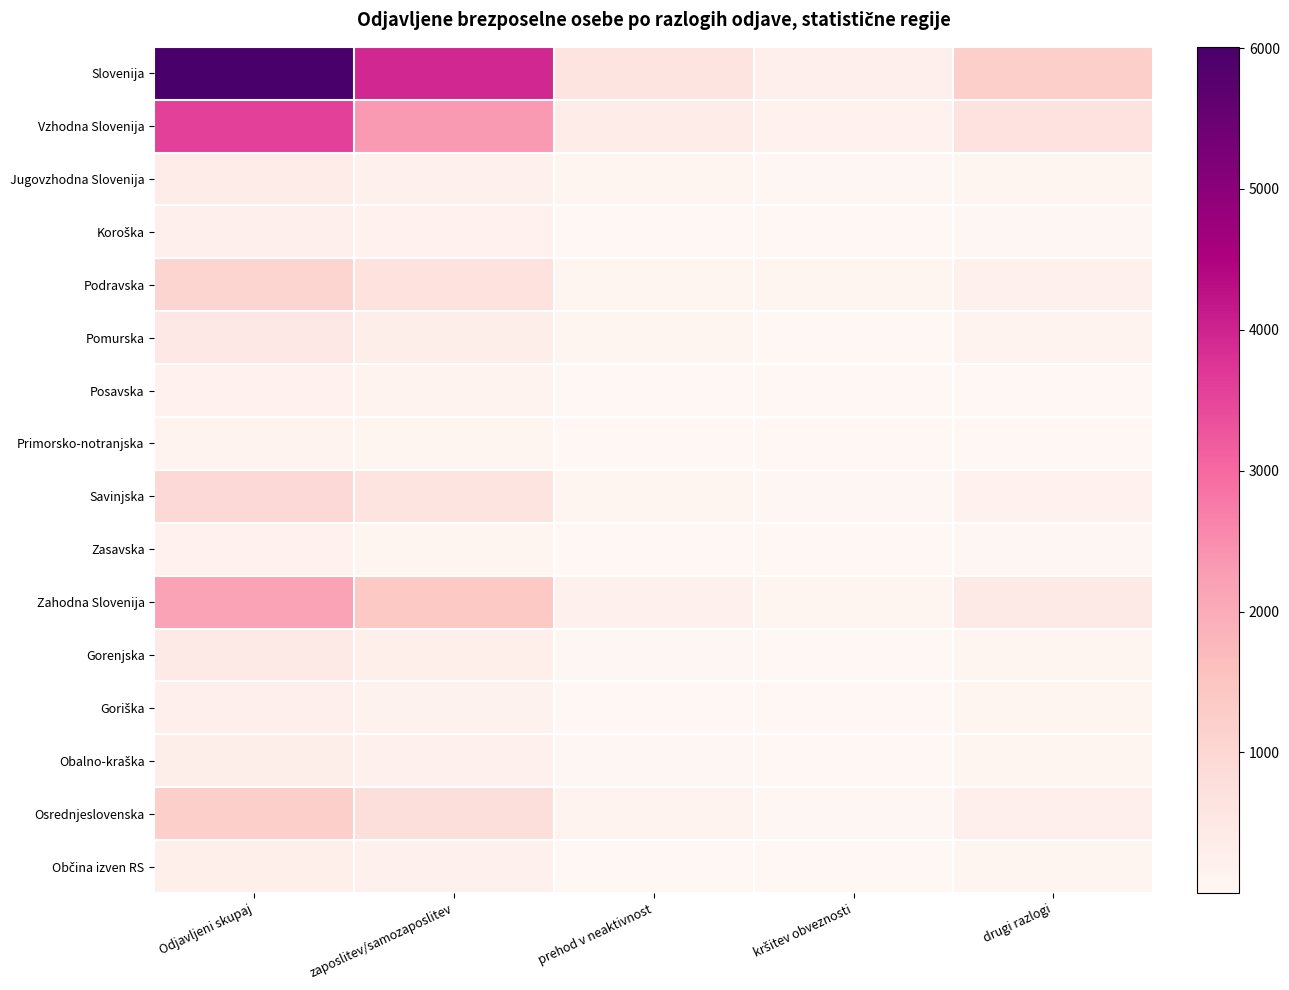

How many distinct data groups are displayed?

16